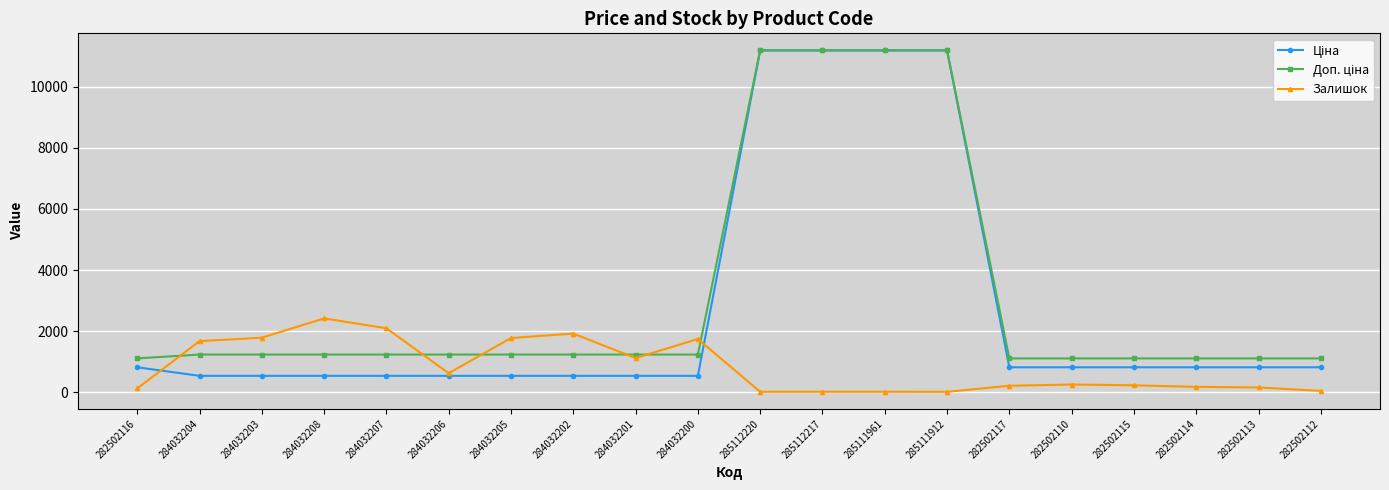

At how many categories does at least one series exceed 6323?

4